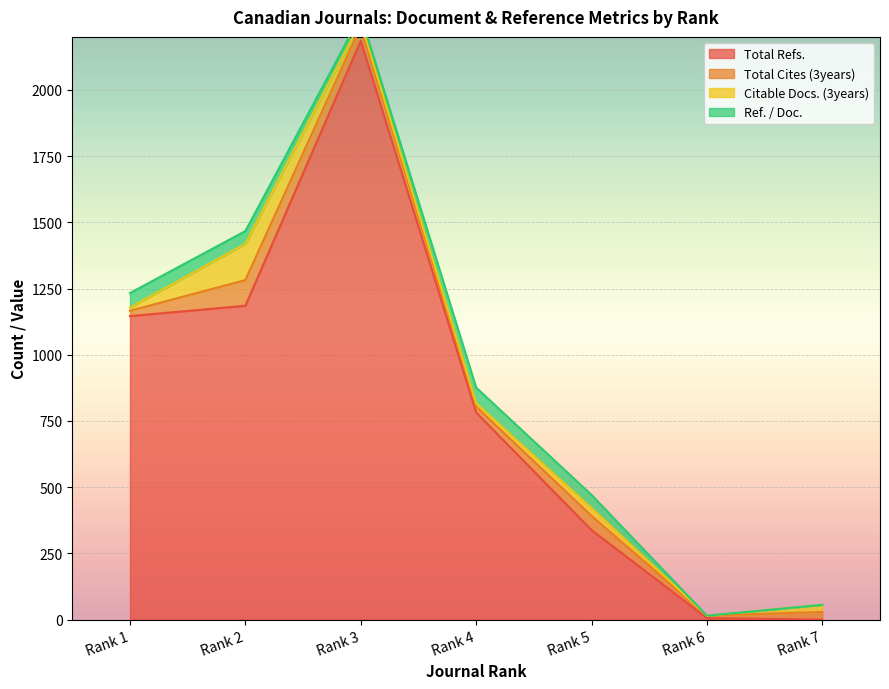

How many data points in Total Refs. are above 782?

3